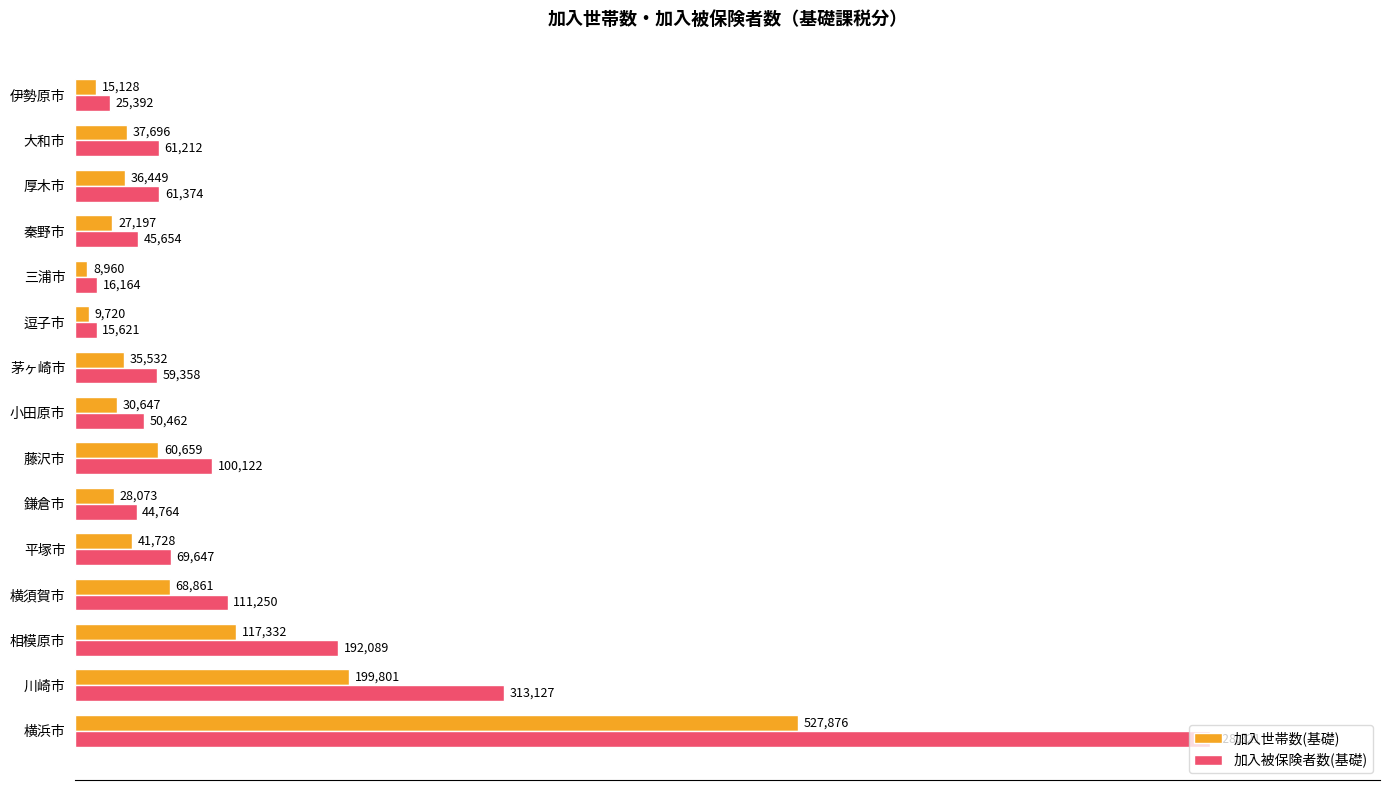

What are all the series names shown in the legend?

加入世帯数(基礎), 加入被保険者数(基礎)